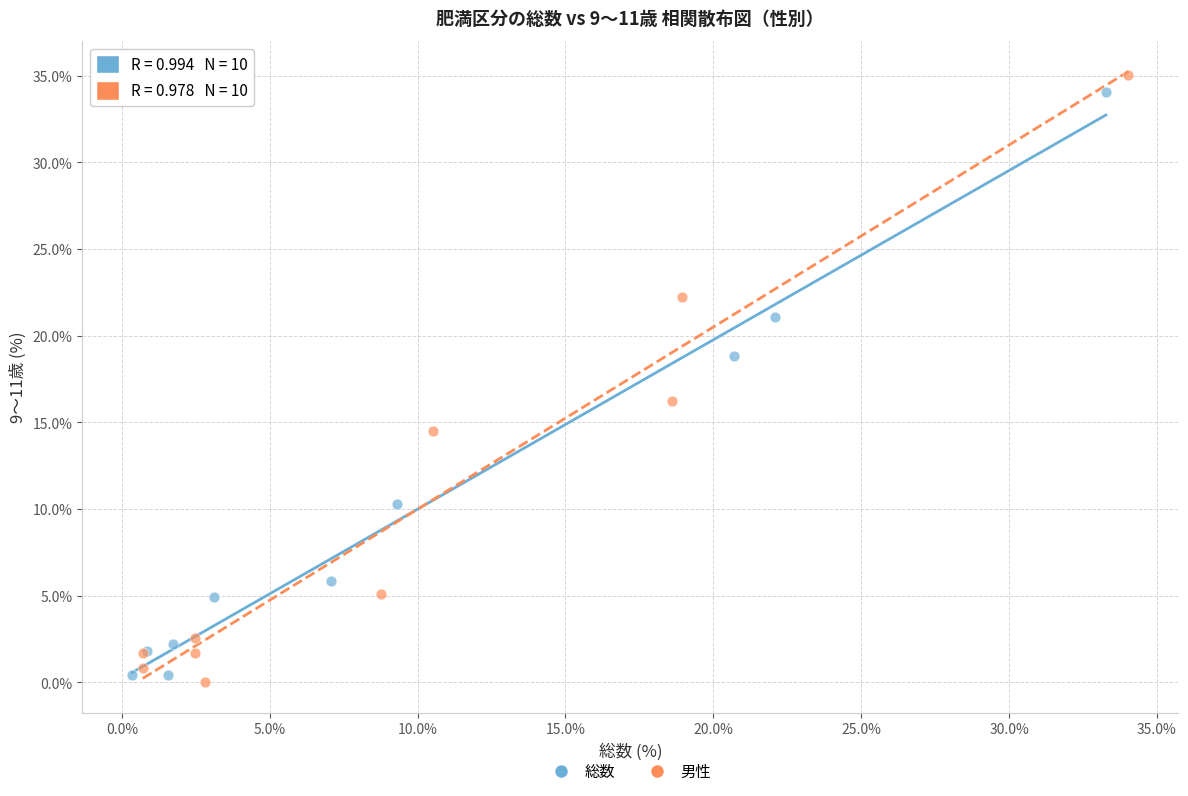

Which series has the largest Y range (max minus min)?

男性